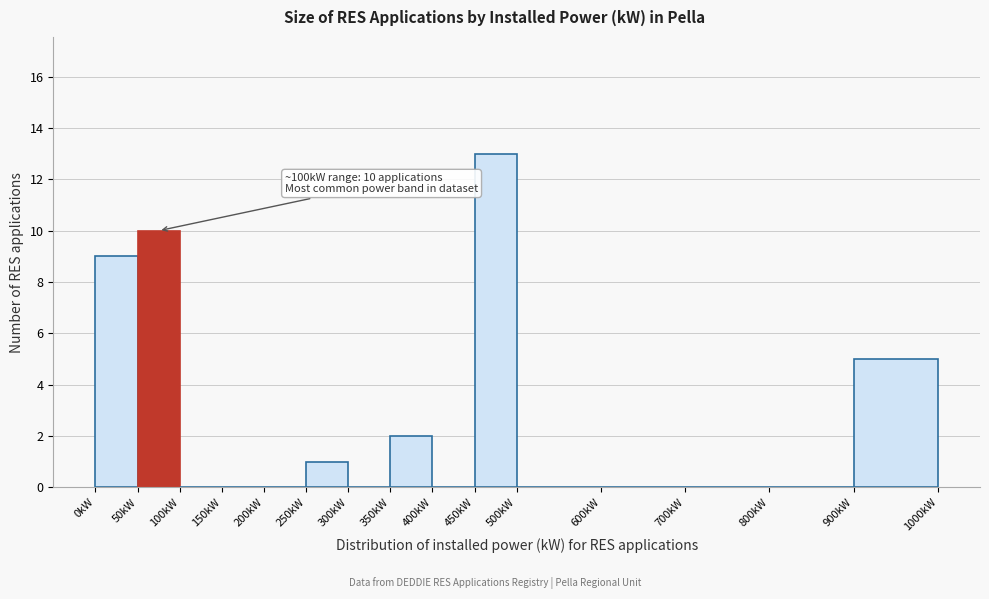

Which range on the x-axis has the tallest bar?

450 to 500